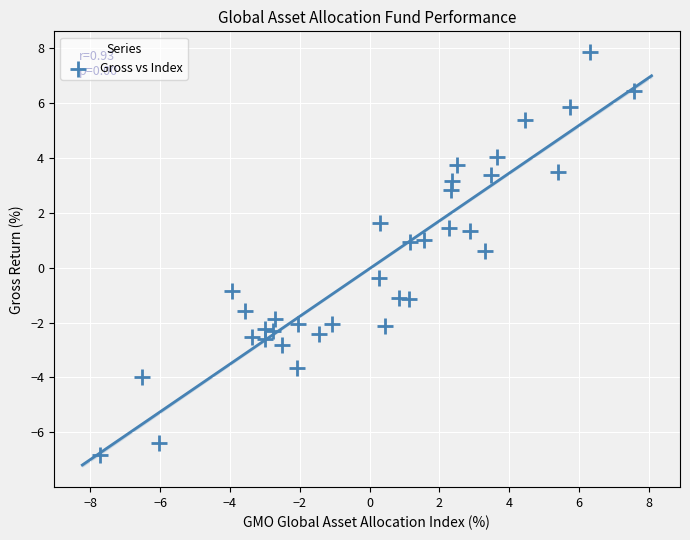

What Y value in the scatter plot is closest to 0?

-0.4